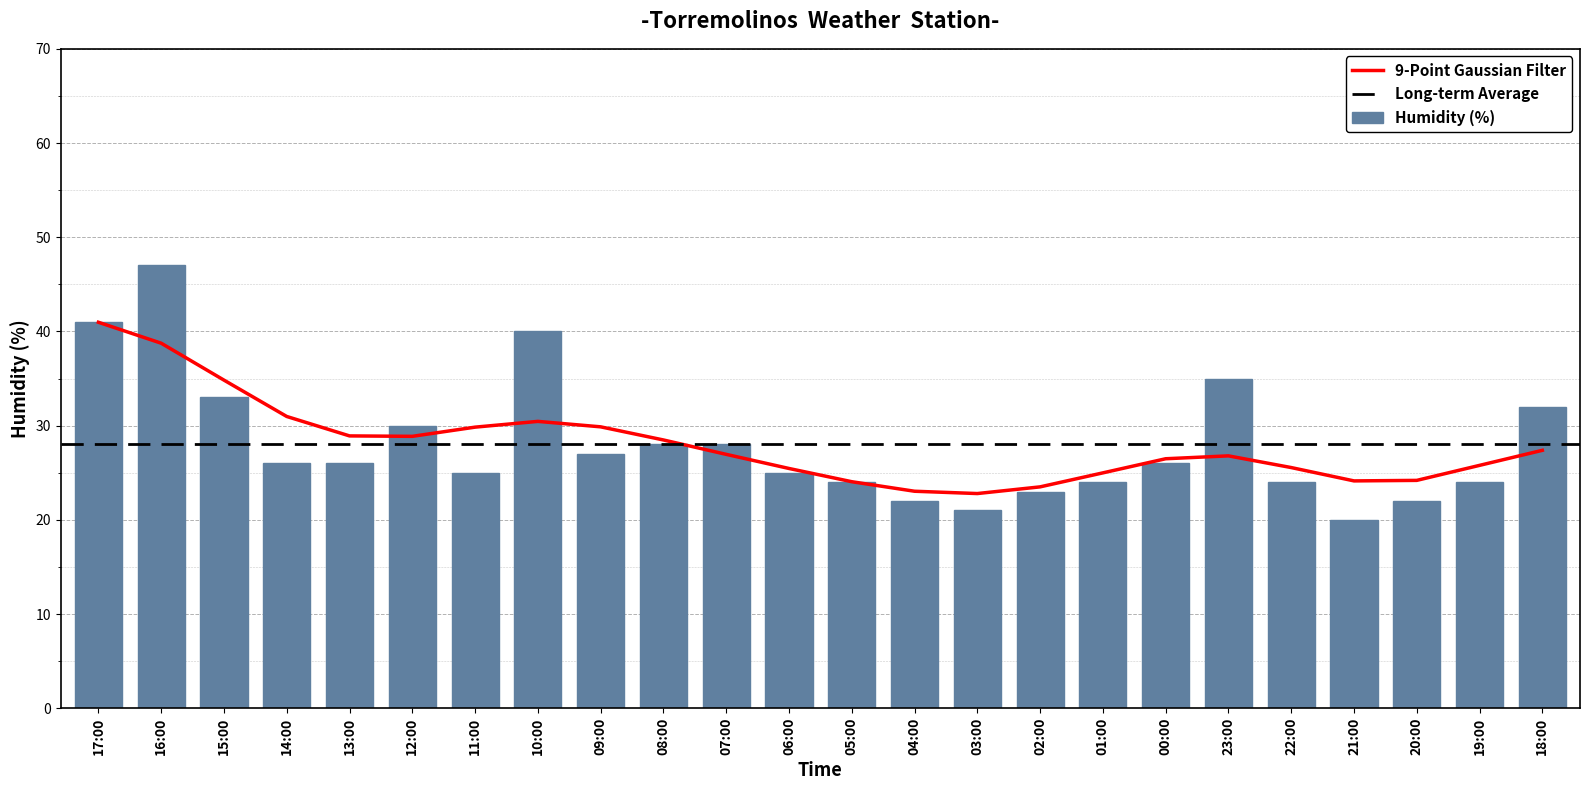

Rank the categories by value from lowest to highest.

21:00, 03:00, 04:00, 20:00, 02:00, 05:00, 01:00, 22:00, 19:00, 11:00, 06:00, 14:00, 13:00, 00:00, 09:00, 08:00, 07:00, 12:00, 18:00, 15:00, 23:00, 10:00, 17:00, 16:00